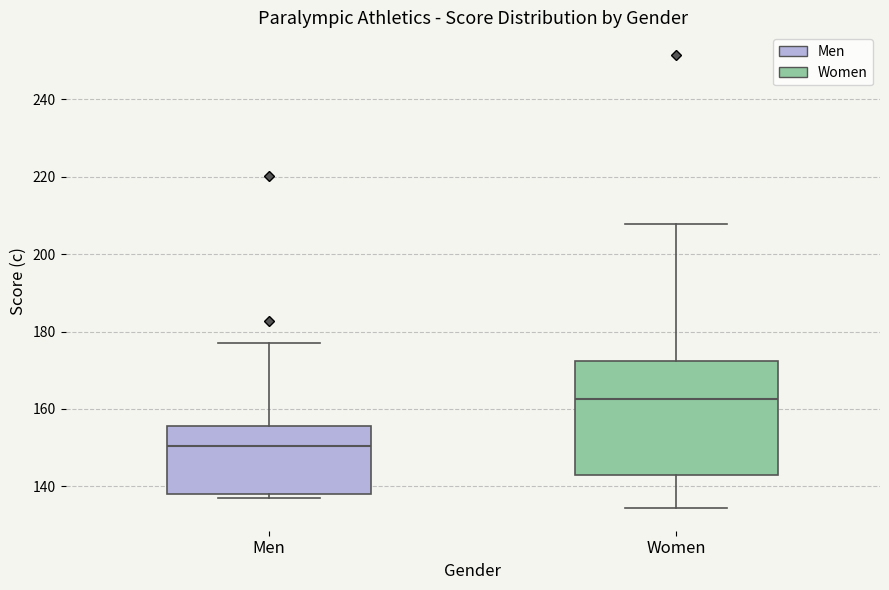

Where does the median line of the box for Women sit on the y-axis? The values are not printed on the chart, so give them approximately, as read against the axis.

162